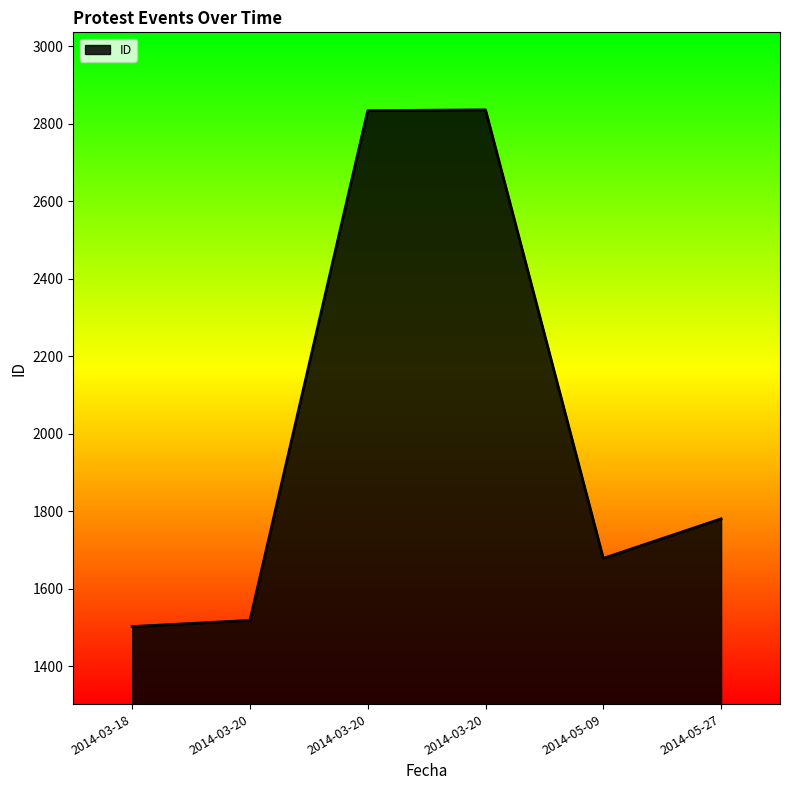

The value at 2014-03-20 is 4646. True or false?

False